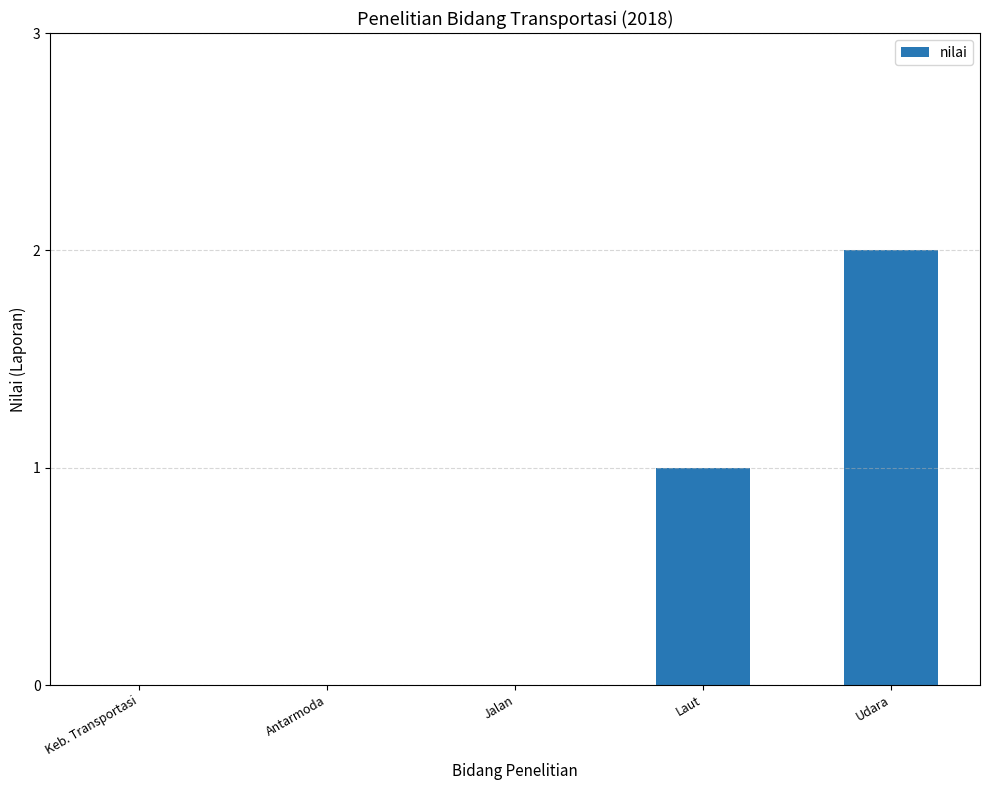

True or false: the data shows -1 at Keb. Transportasi.

False